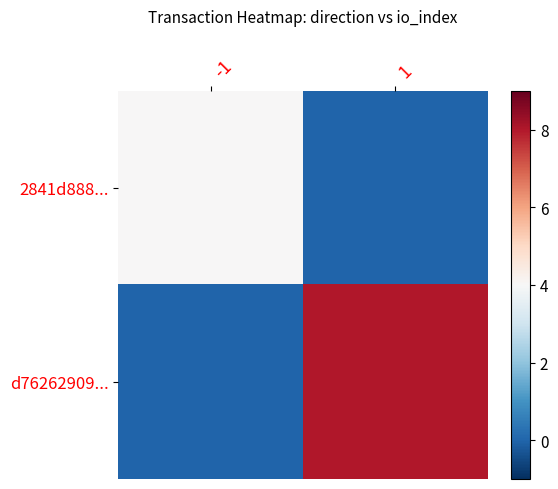

At how many categories does at least one series exceed 3?

2